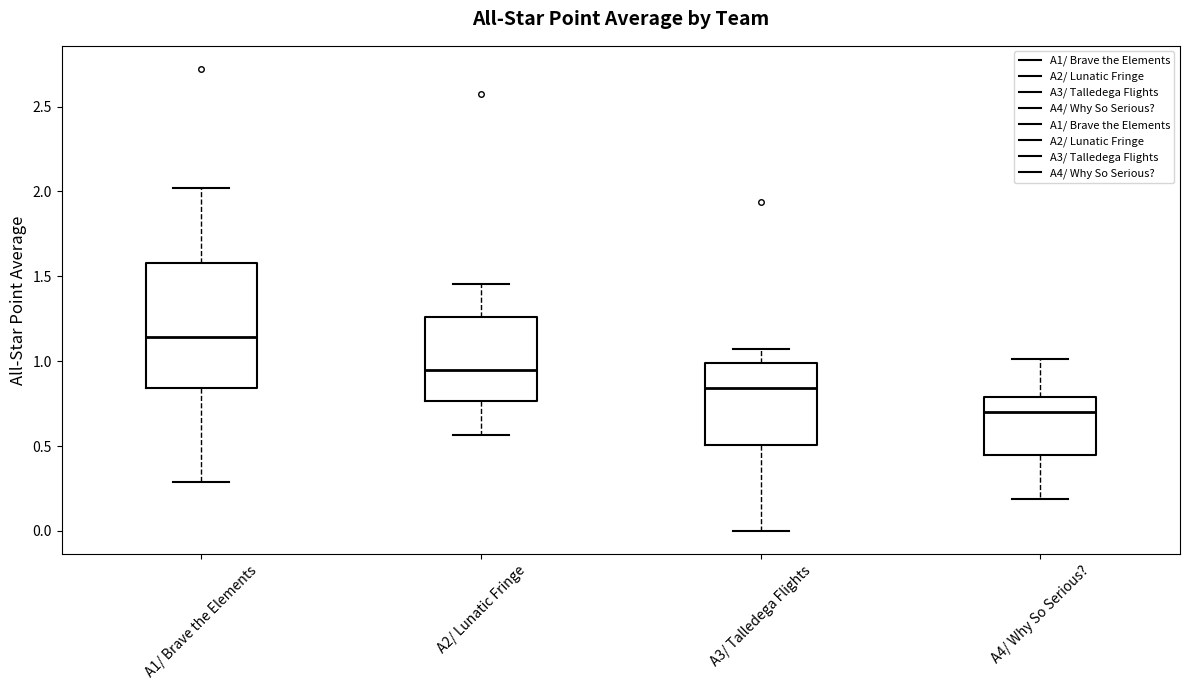

Reading left to right, transcribe this box plot: for each box, give where its median line is, the range the box spans, and where its two whiskers end, as read against the y-axis. The values are not printed on the chart, so give them approximately, as read against the axis.

A1/ Brave the Elements: median 1.15, box 0.85 to 1.60, whiskers 0.30 to 2.00
A2/ Lunatic Fringe: median 0.95, box 0.75 to 1.25, whiskers 0.55 to 1.45
A3/ Talledega Flights: median 0.85, box 0.50 to 1.00, whiskers 0.00 to 1.05
A4/ Why So Serious?: median 0.70, box 0.45 to 0.80, whiskers 0.20 to 1.00